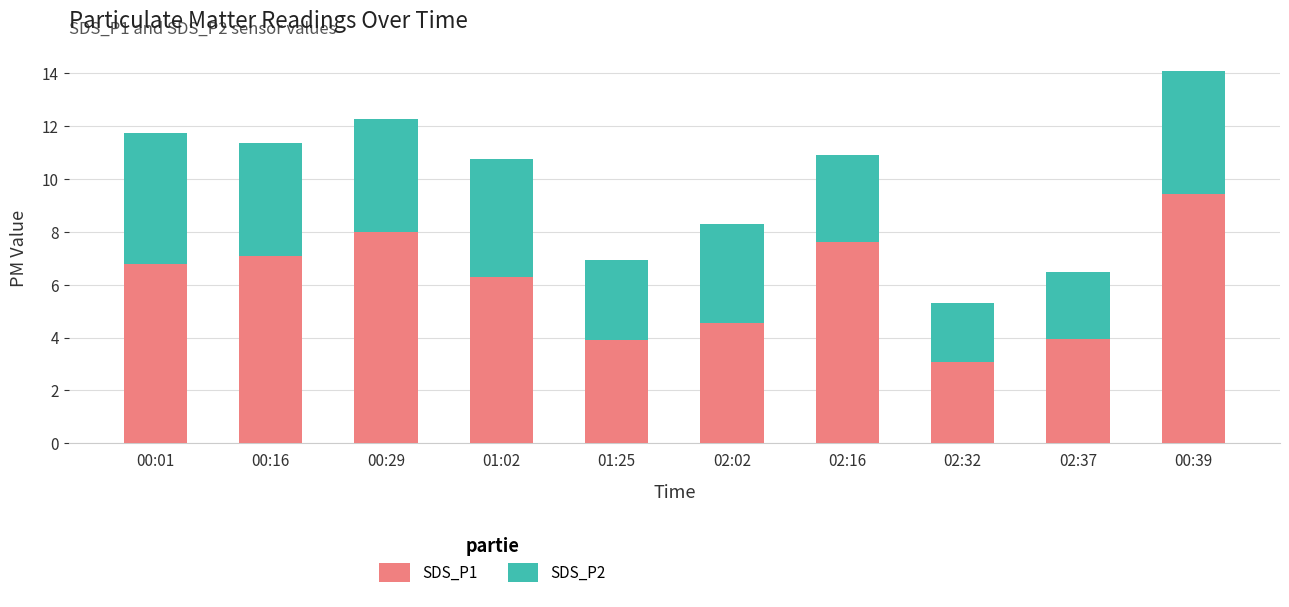

The SDS_P1 series shows 1.9 at 02:32. True or false?

False